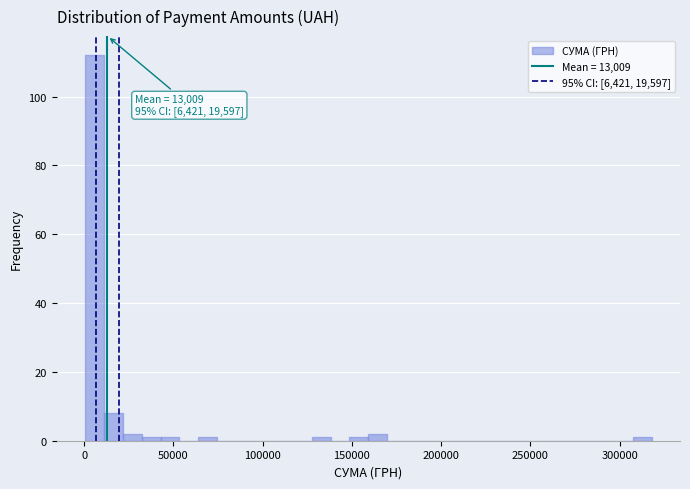

Around what value on the x-axis is the tallest bar? Give the approximate position of its centre, as read against the axis.

5000